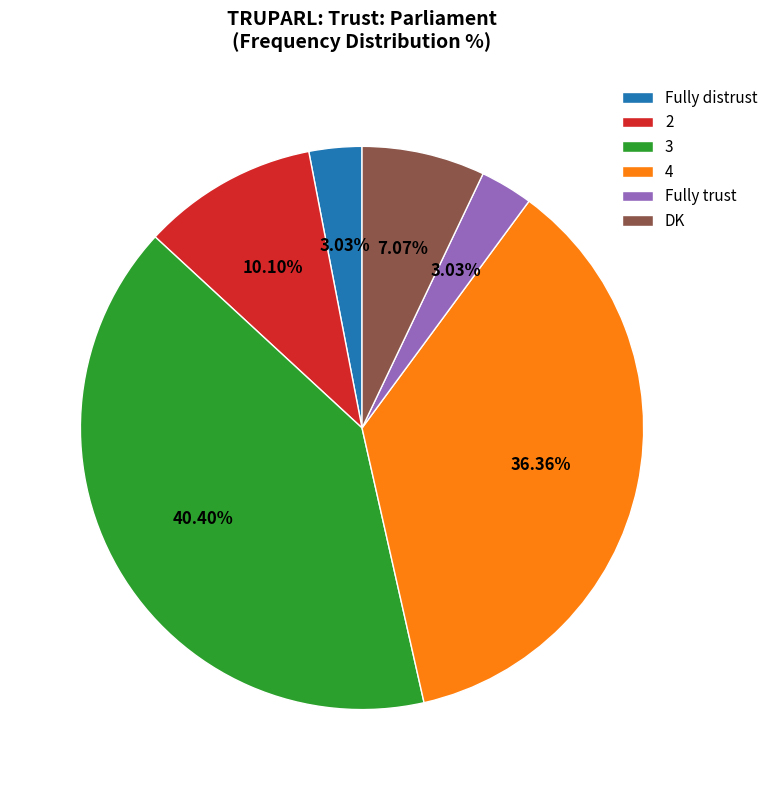

Approximately how many times larger is the value at Fully trust compared to 3?

0.1